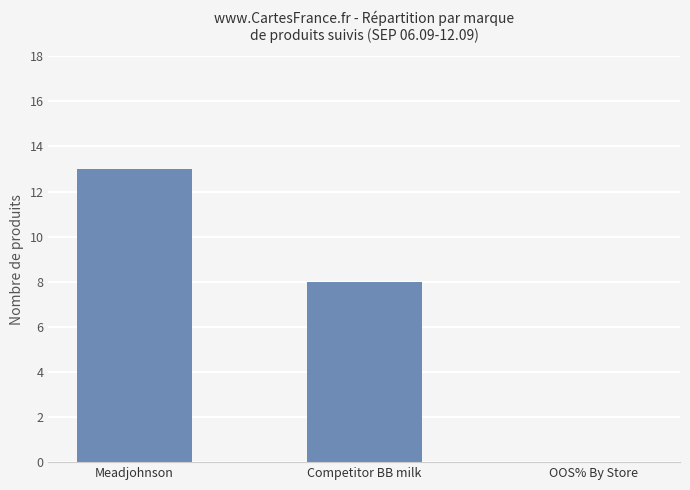

What is the greatest value displayed?

13